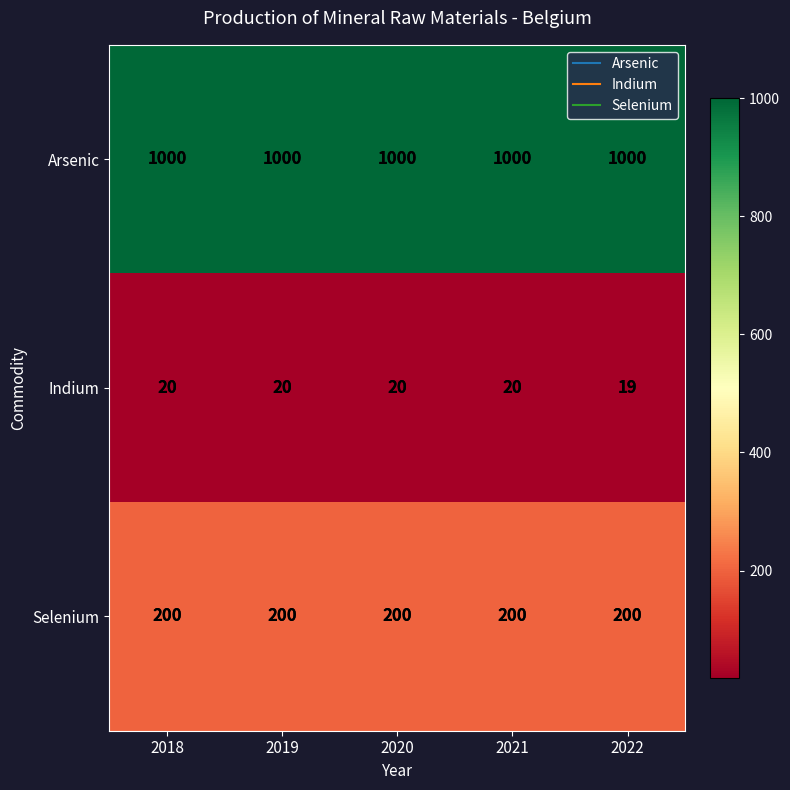

Read the Selenium value at 2019.

200